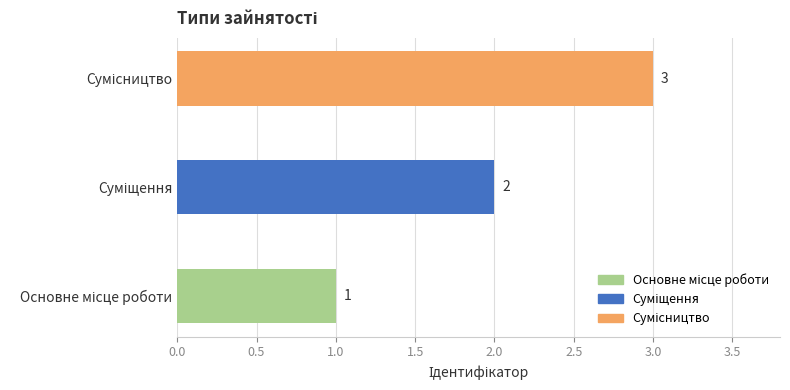

Are the bars horizontal?

Yes